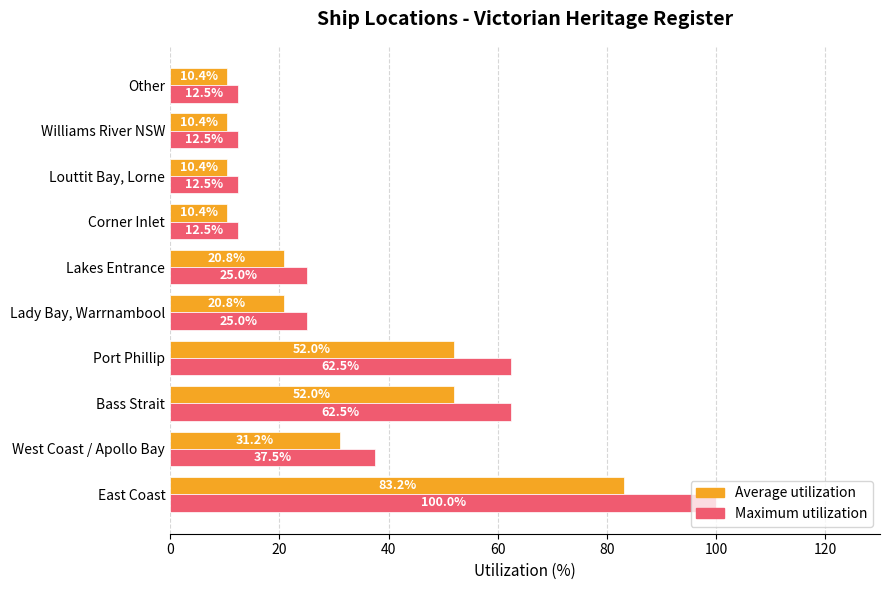

Rank the series at West Coast / Apollo Bay from lowest to highest value.

Average utilization, Maximum utilization